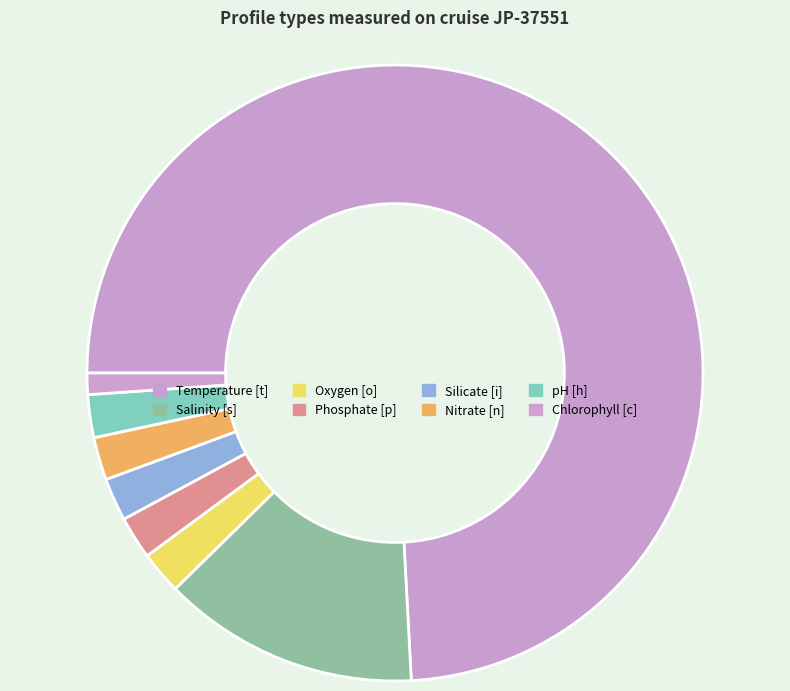

What is the ratio of the value at Temperature [t] to the value at Silicate [i]?

33.0